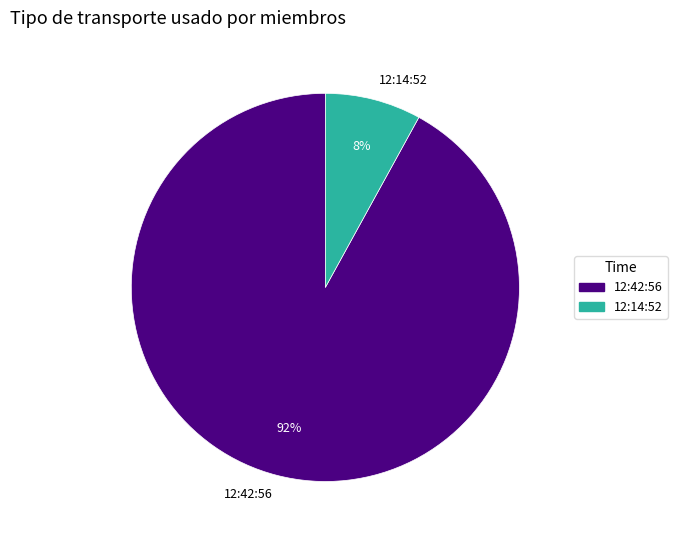

To the nearest percent, what is the combined percentage of 12:14:52 and 12:42:56?

100%